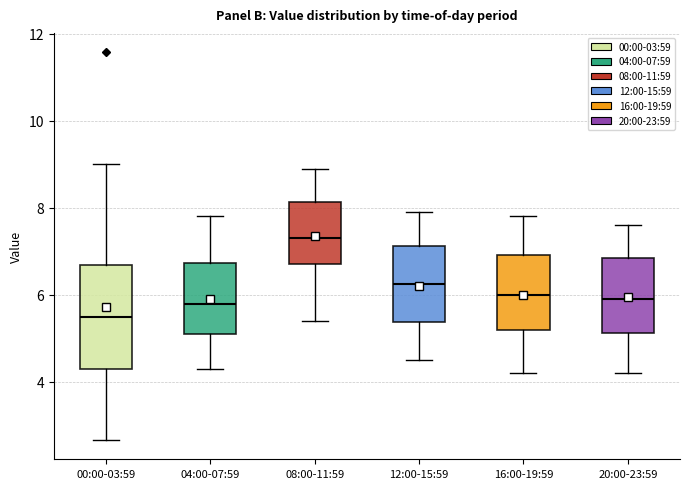

Where does the lower whisker of the box for 08:00-11:59 end on the y-axis? The values are not printed on the chart, so give them approximately, as read against the axis.

5.4